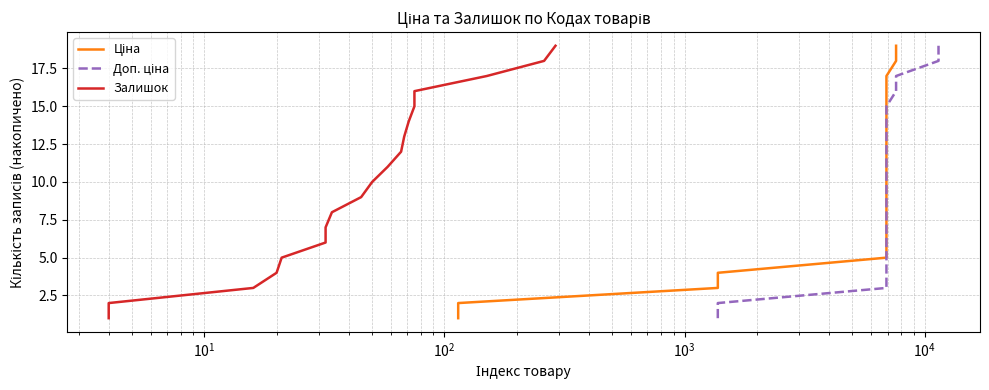

Reading left to right, list all the values displayed in this chart.

Ціна: 1	2	3	4	5	6	7	8	9	10	11	12	13	14	15	16	17	18	19
Доп. ціна: 1	2	3	4	5	6	7	8	9	10	11	12	13	14	15	16	17	18	19
Залишок: 1	2	3	4	5	6	7	8	9	10	11	12	13	14	15	16	17	18	19